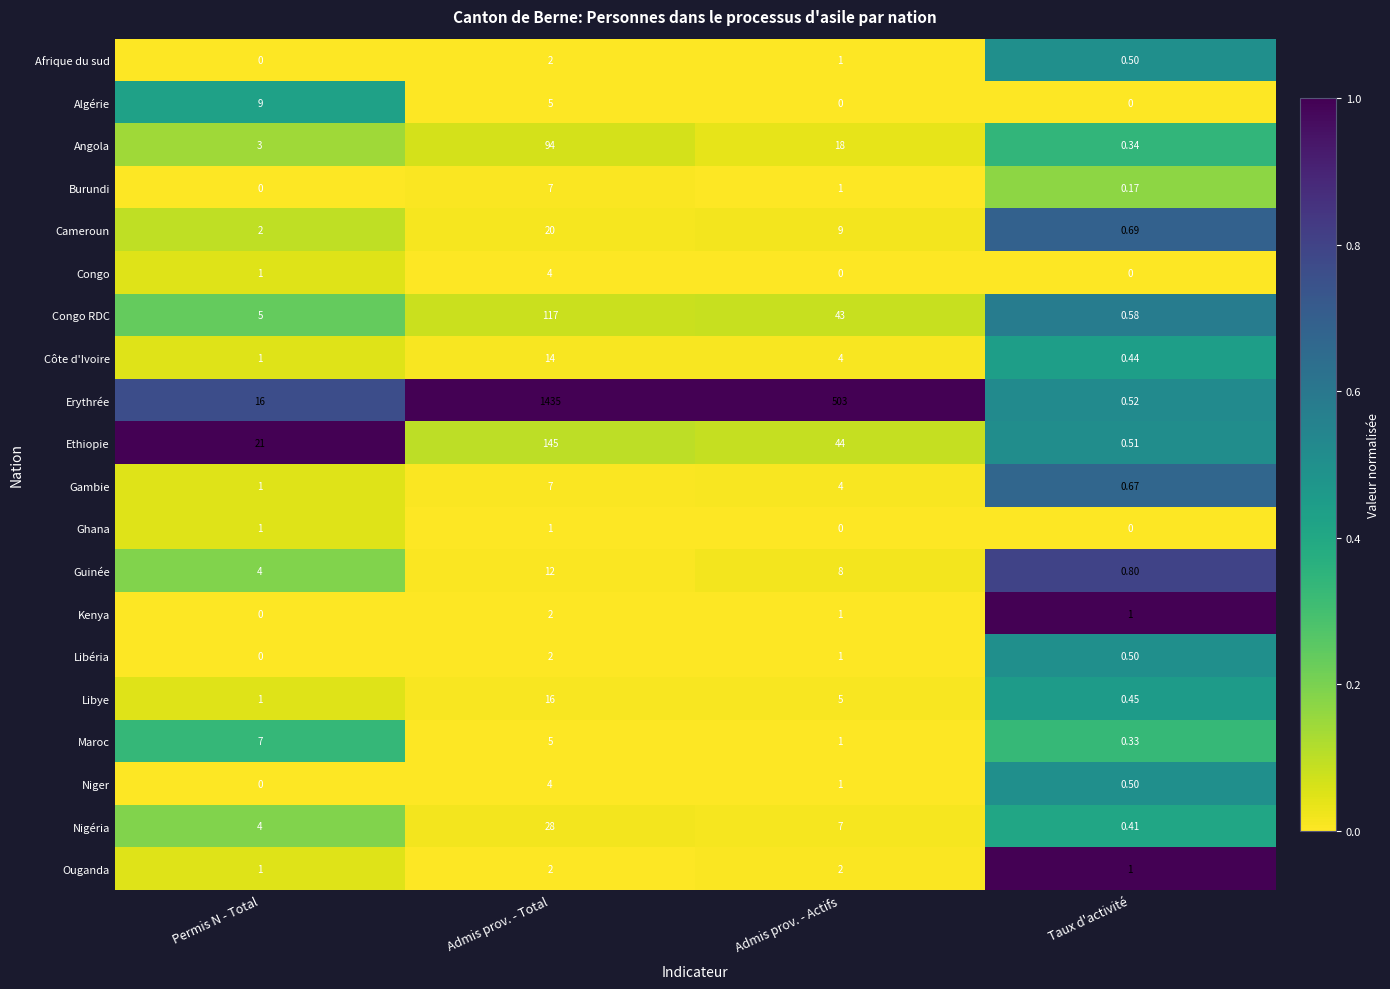

Where is Nigéria nearest to the value 14?

Admis prov. - Actifs